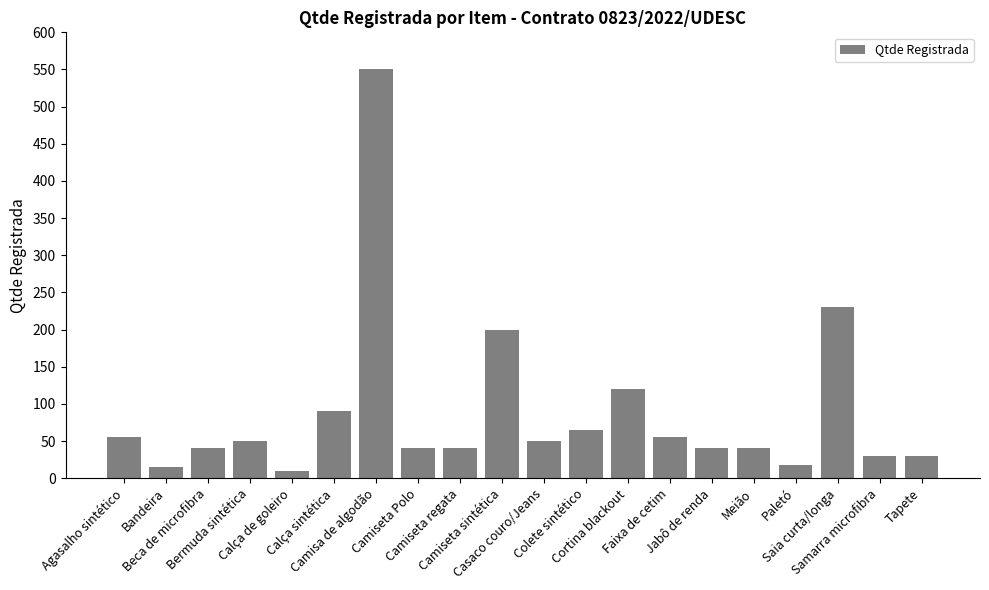

What value does the data have at Tapete?

30